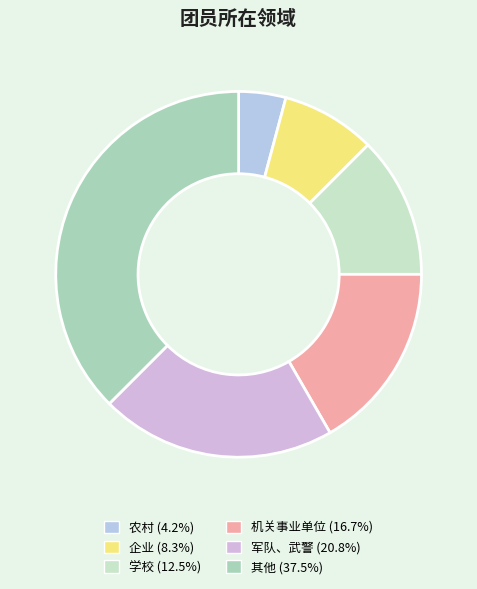

How many segments does this pie chart have?

6